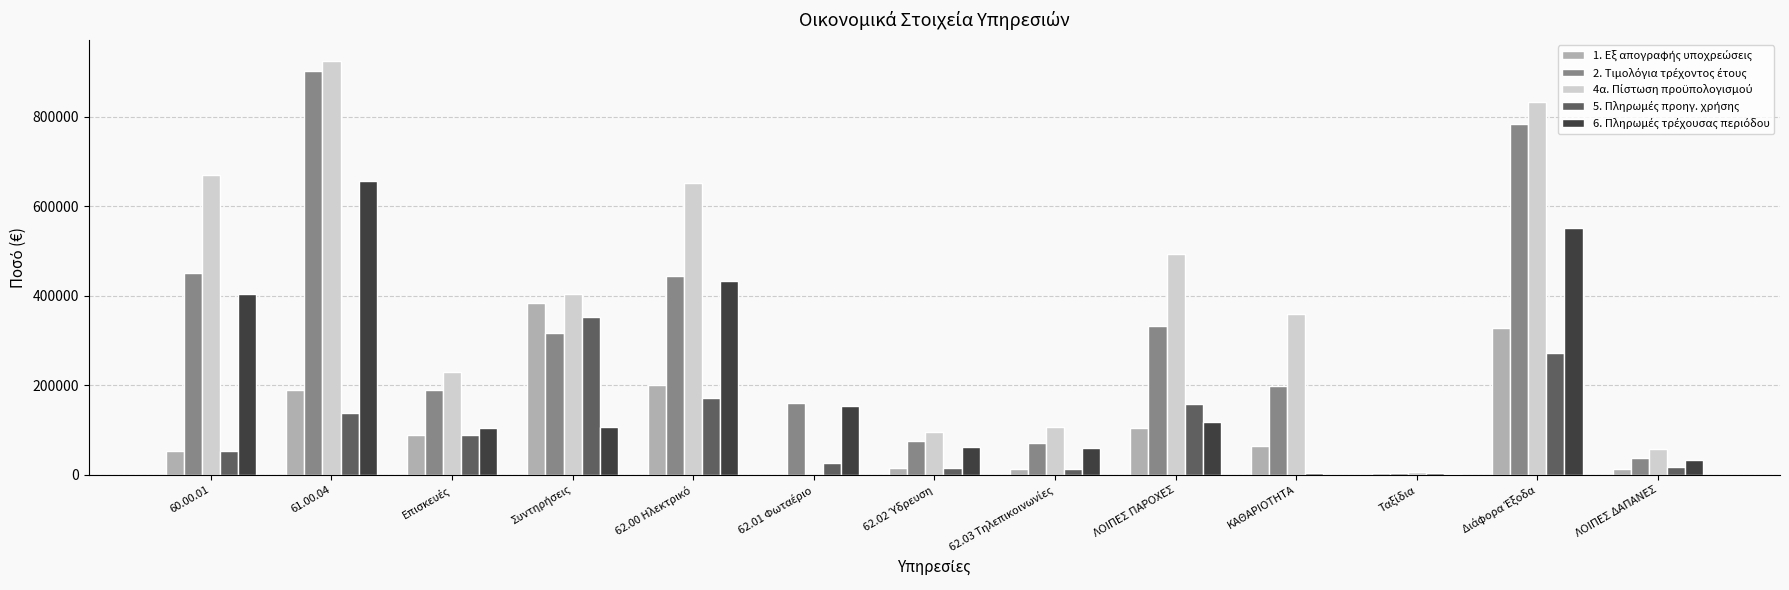

What is the total value across all series at 61.00.04?

2811314.3